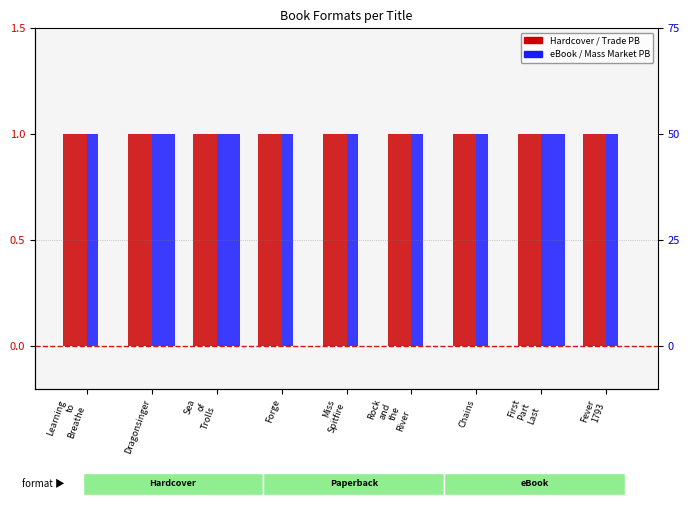

What is the average value of the Trade Paperback series?

1